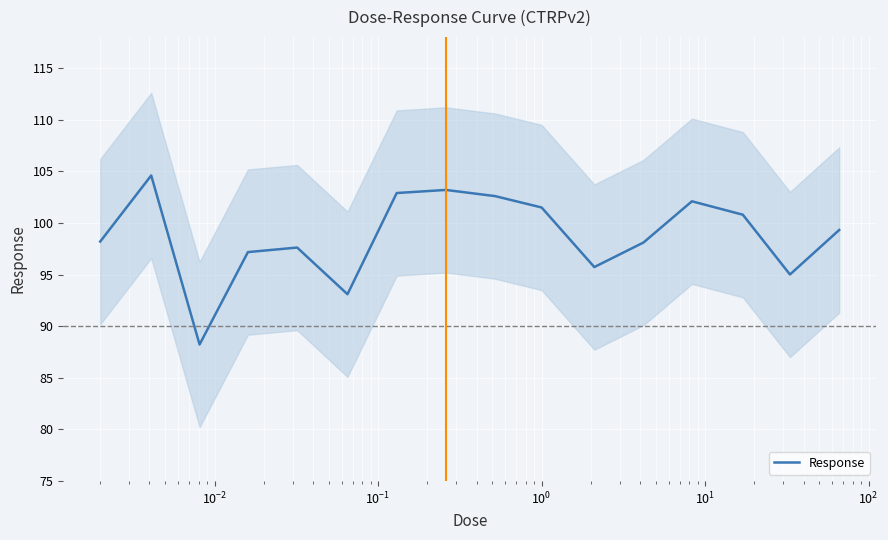

What is the highest value of the Response series?

104.6